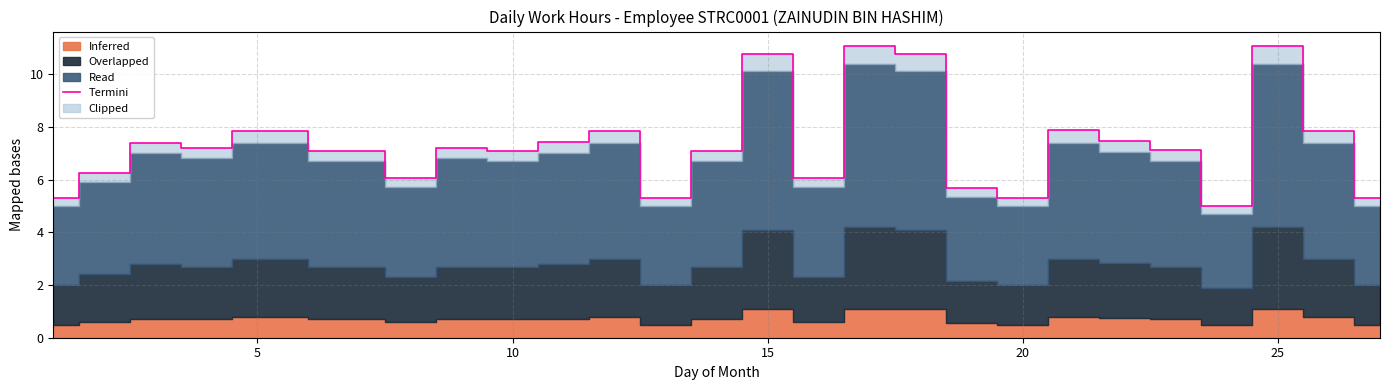

What is the minimum value for Termini?

5.0